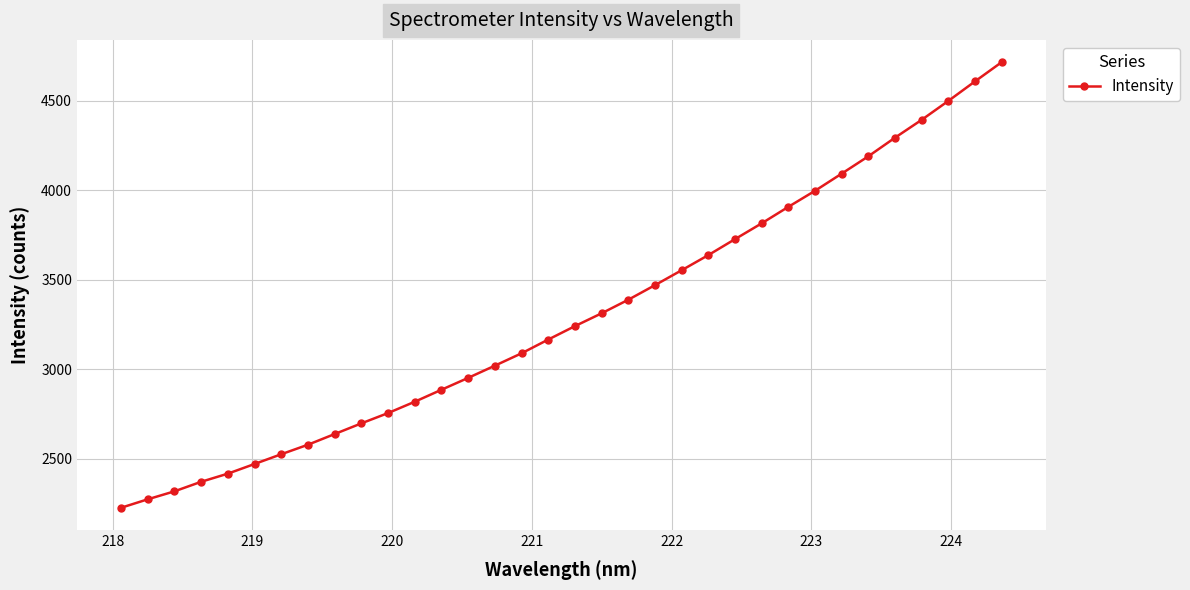

How many lines are shown in the chart?

1